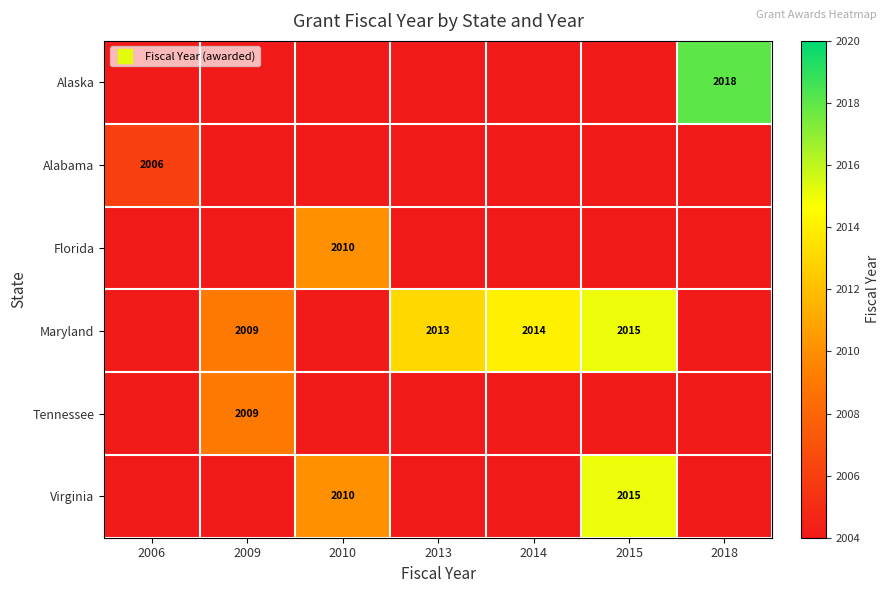

What is the minimum value for Alaska?

2004